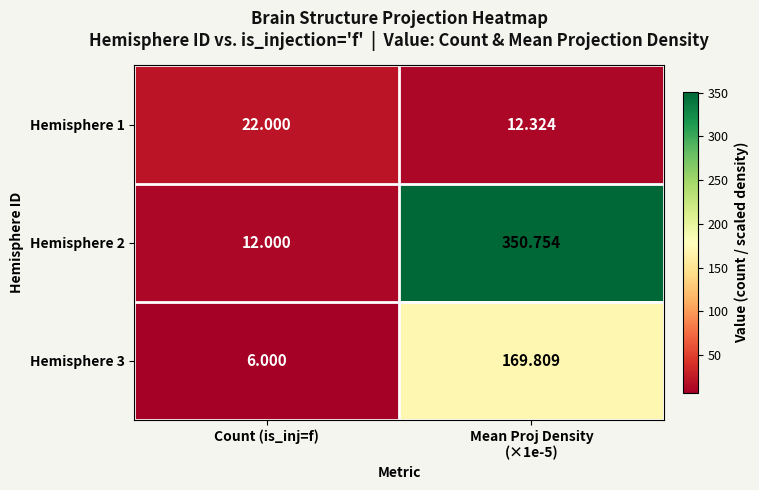

At which label is Hemisphere 3 closest to 87?

Count (is_inj=f)